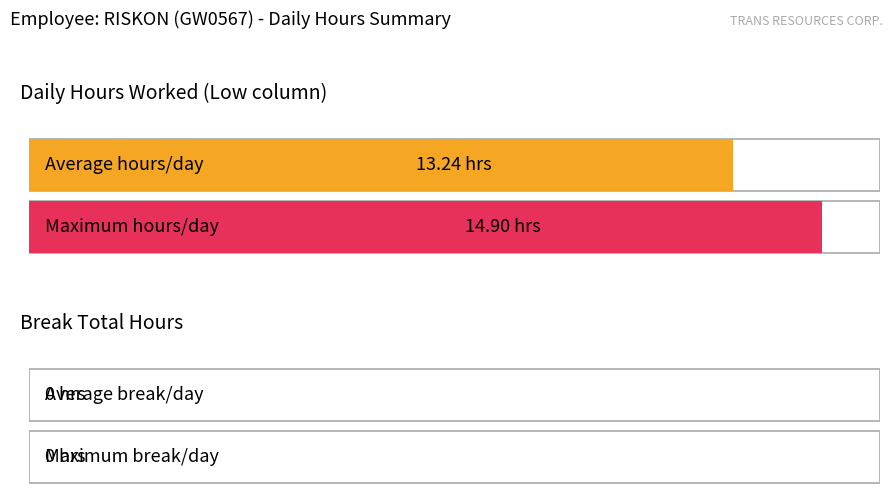

Rank the series by their average value, from lowest to highest.

Break_Total, Low